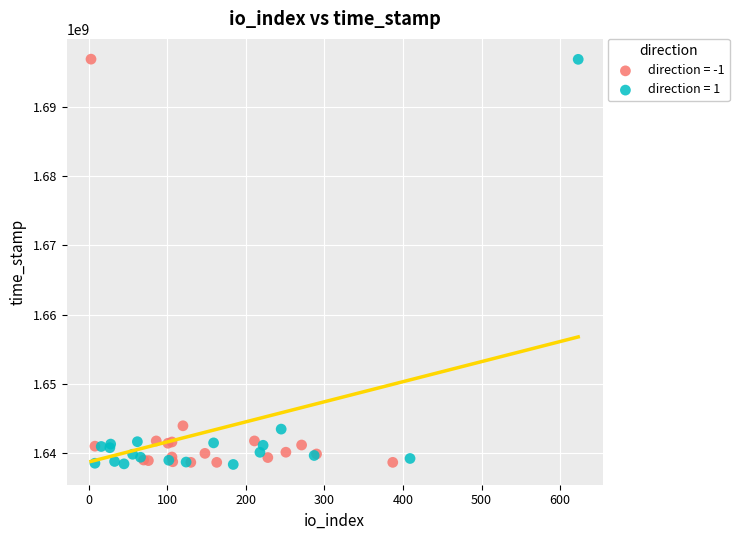

Which series has the widest spread of Y values?

direction = 1